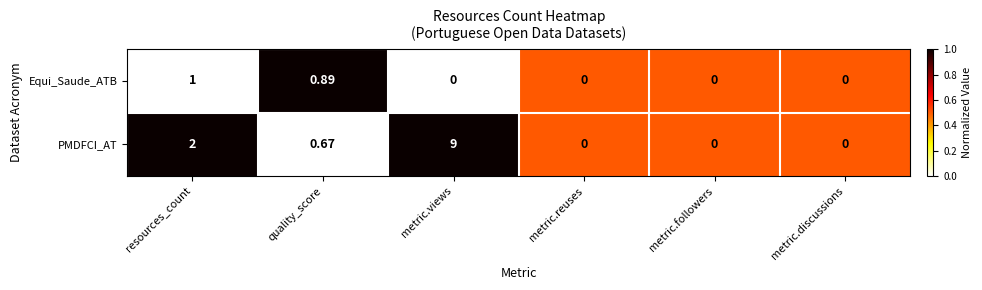

Which series has the largest range (max minus min)?

PMDFCI_AT